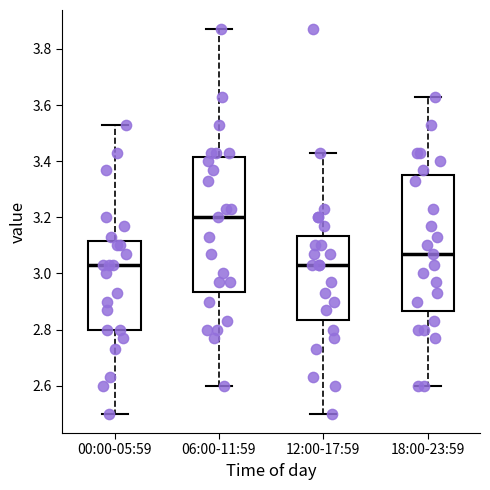

Reading left to right, read every box against the y-axis: the position of its median line, the range the box covers, and the ends of its whiskers. The values are not printed on the chart, so give them approximately, as read against the axis.

00:00-05:59: median 3.04, box 2.80 to 3.12, whiskers 2.50 to 3.54
06:00-11:59: median 3.20, box 2.94 to 3.42, whiskers 2.60 to 3.88
12:00-17:59: median 3.04, box 2.84 to 3.14, whiskers 2.50 to 3.44
18:00-23:59: median 3.08, box 2.86 to 3.36, whiskers 2.60 to 3.64